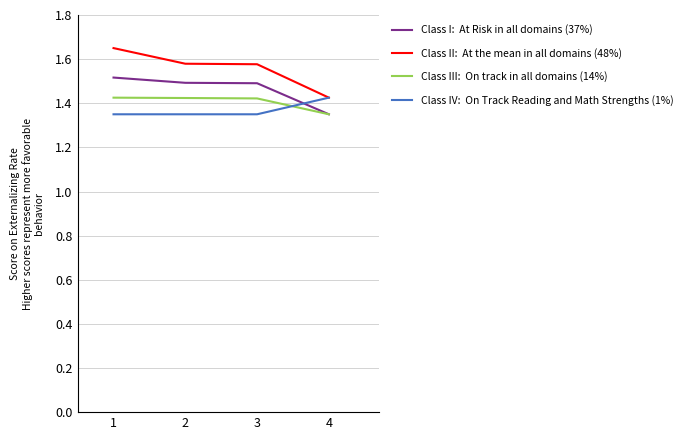

What is the spread (max minus min) of values at 1?

0.3